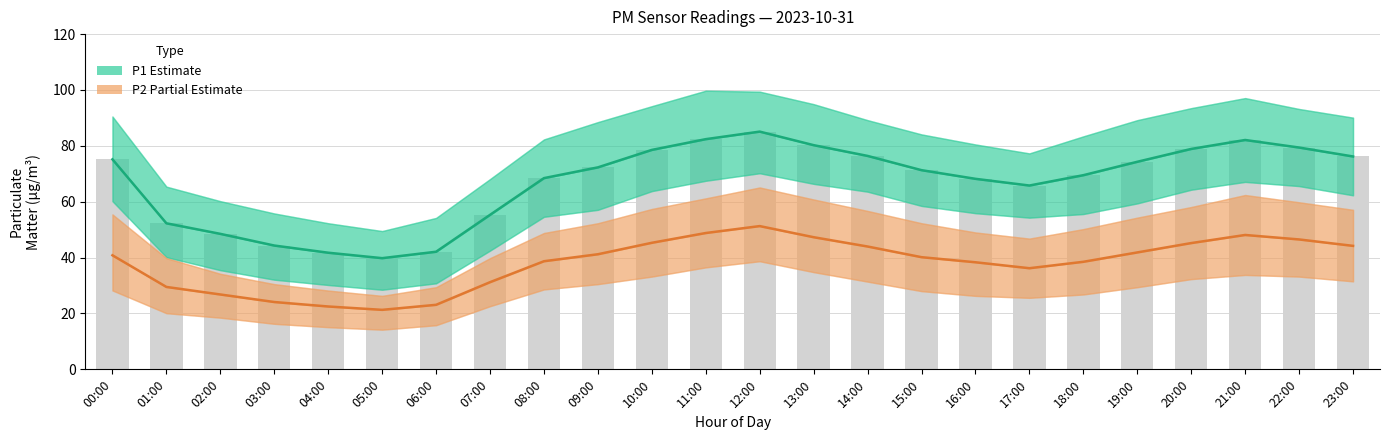

Rank the series by their average value, from highest to lowest.

P1 (Estimate), P2 (Partial Estimate)